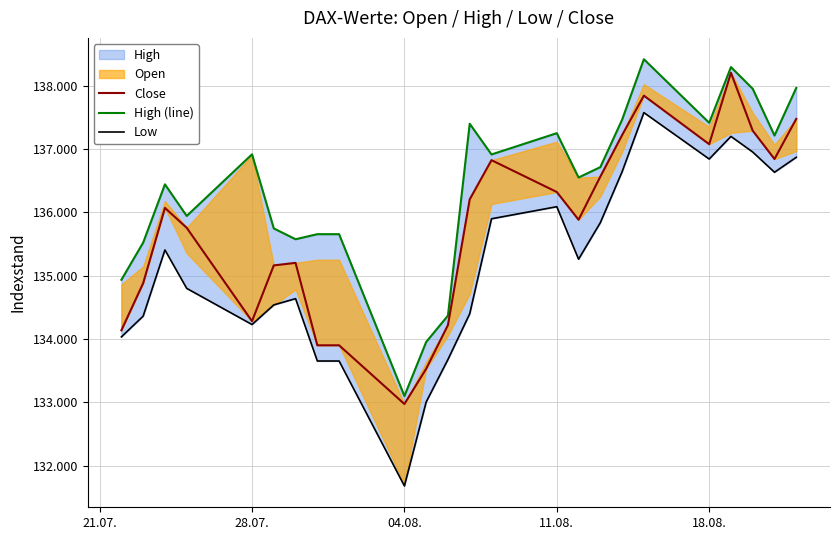

How many values in the Close series exceed 136069?

11